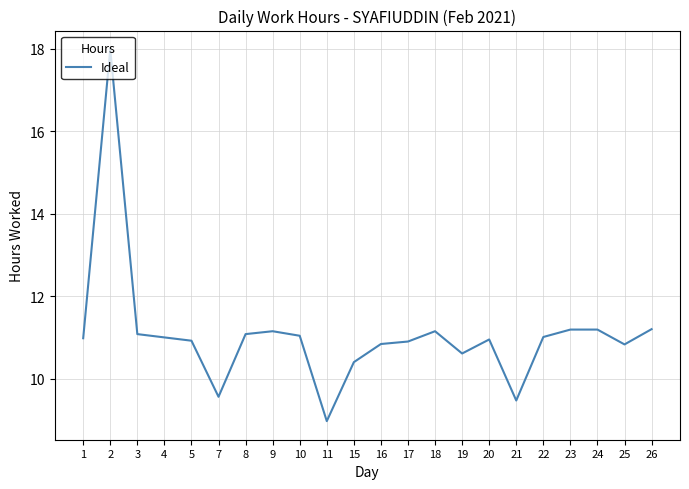

What is the difference between the values at 1 and 8?

0.1